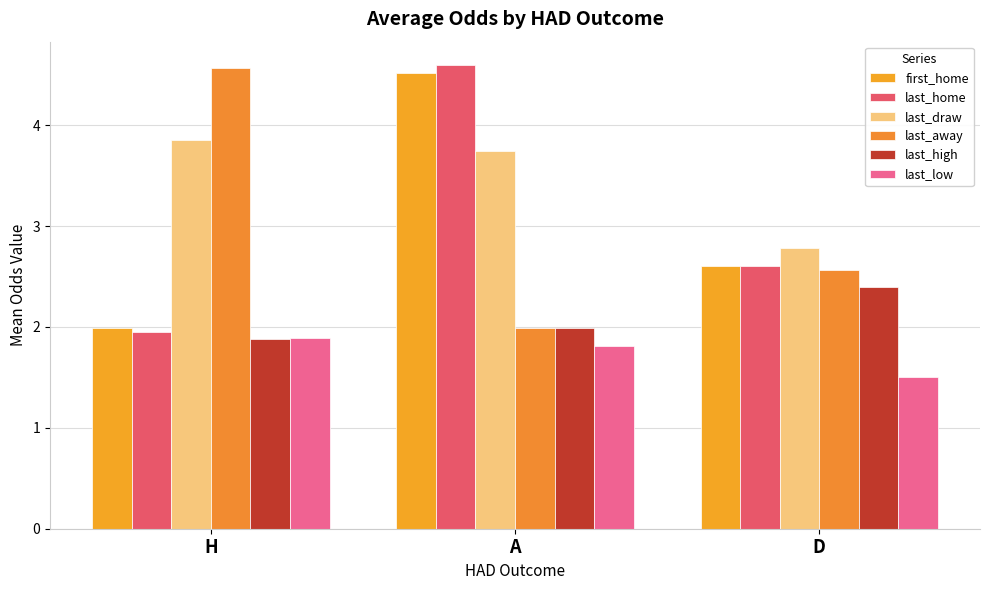

True or false: last_low has a value of 1.5 at D.

True